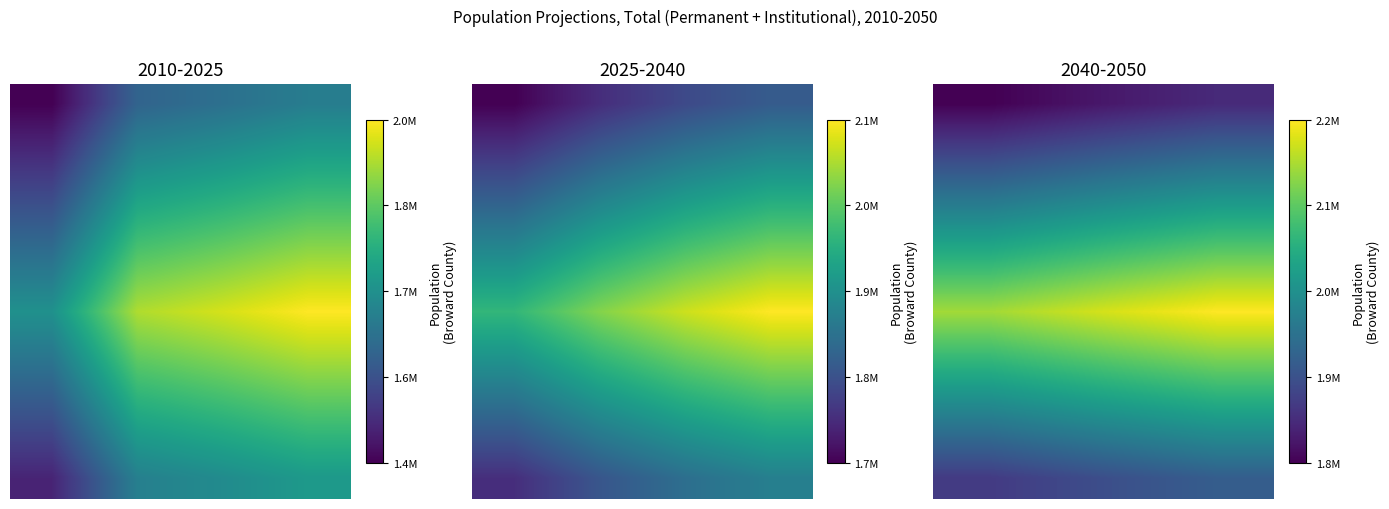

How many data points in row_8 are above 1992271?

2